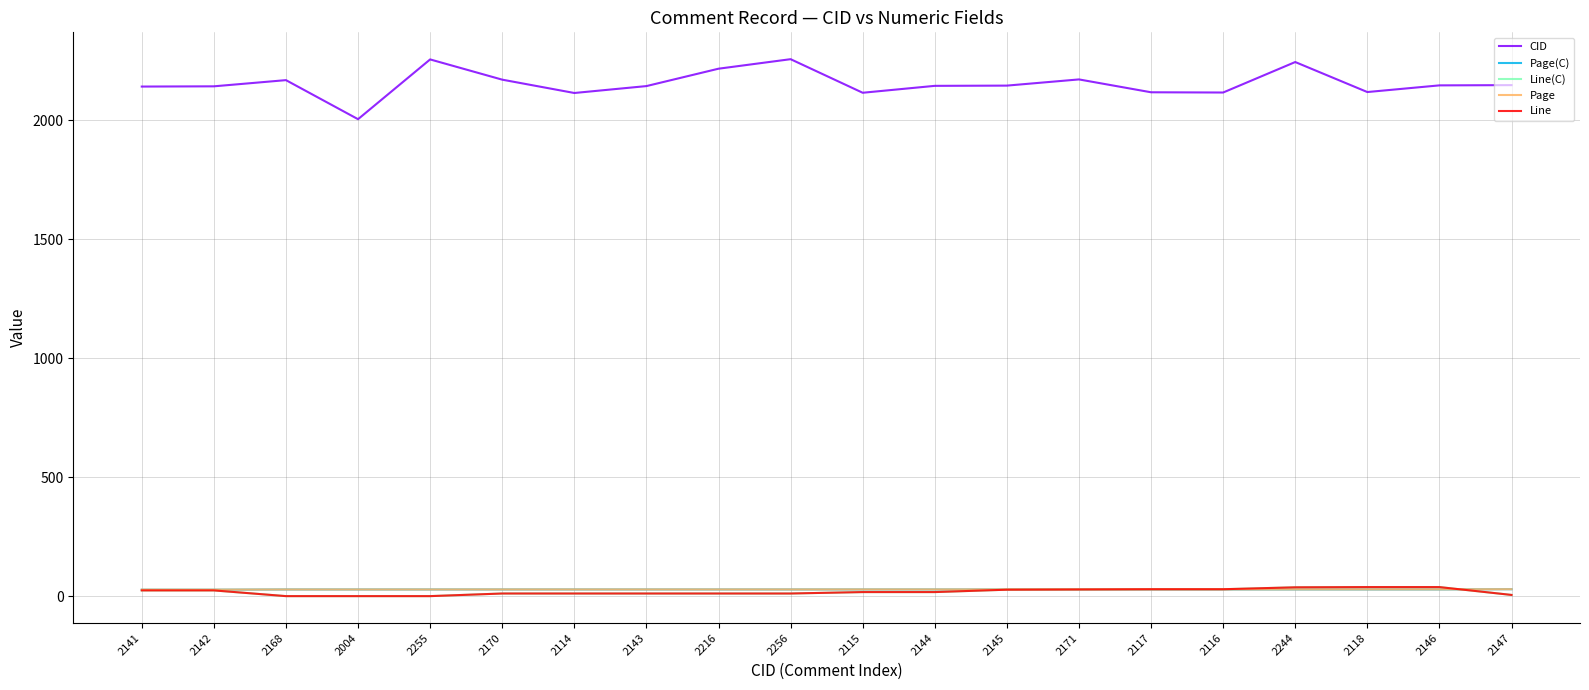

What position from the left is 2114?

7